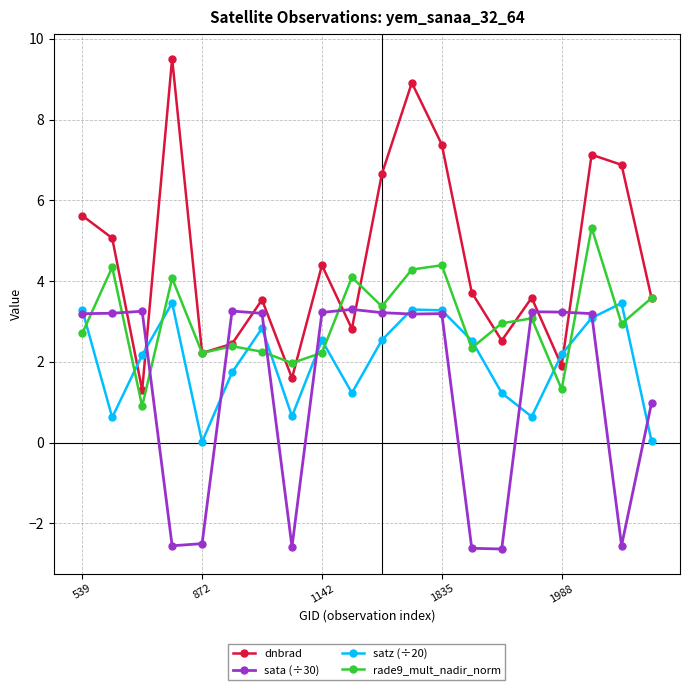

What is the maximum value shown in the chart?

9.5